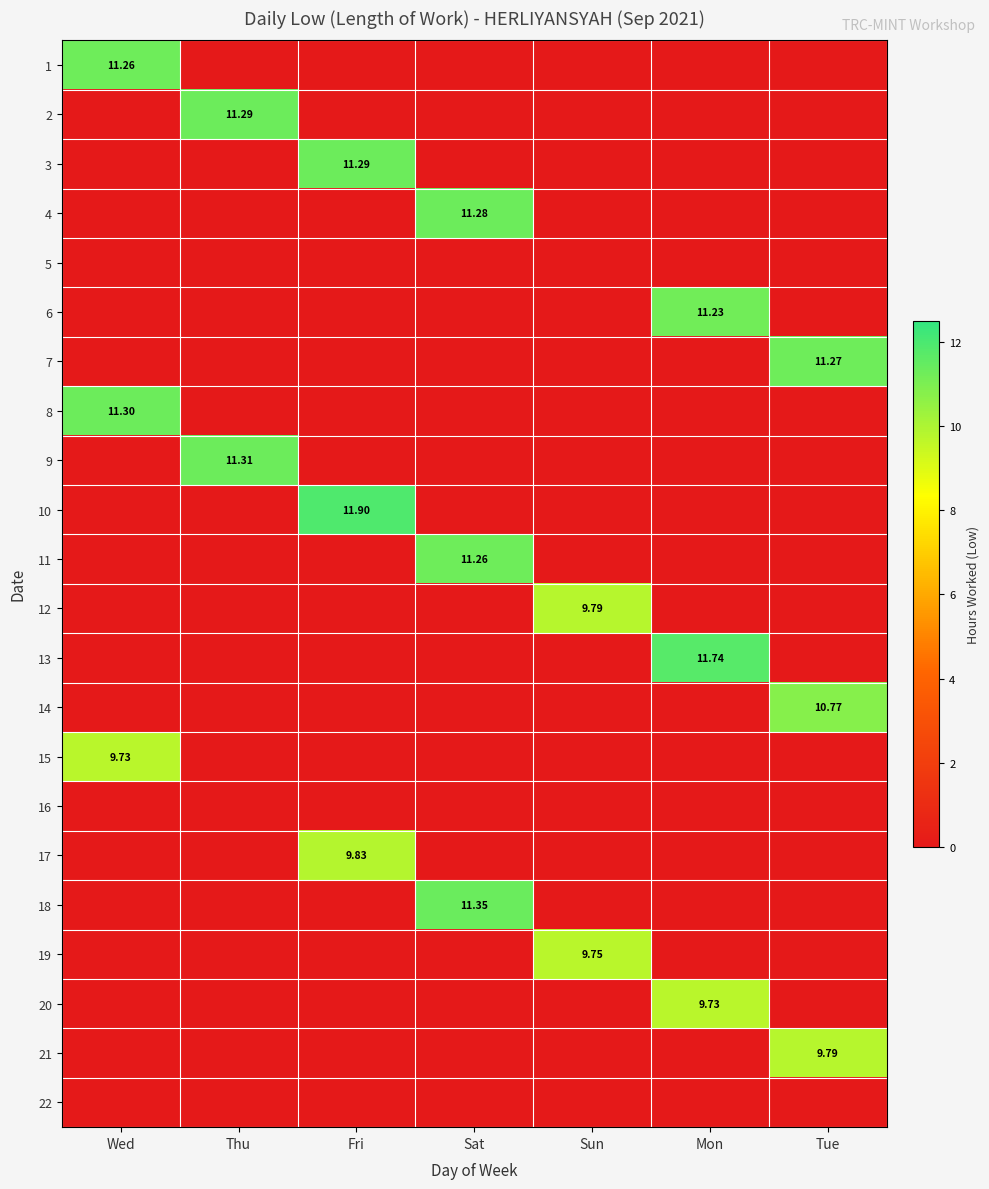

What is the approximate value of 7 at Tue?

11.3